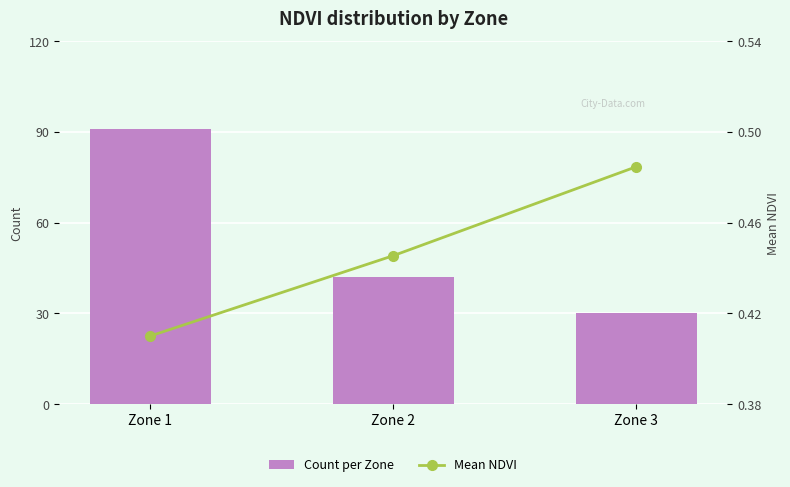

True or false: Mean NDVI has a value of 0.4 at Zone 1.

True